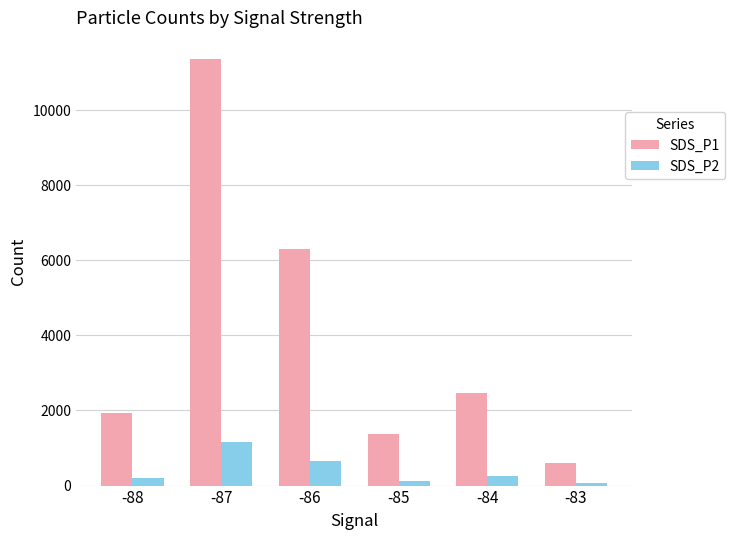

What is the difference between the SDS_P1 values at -85 and -84?

1105.8